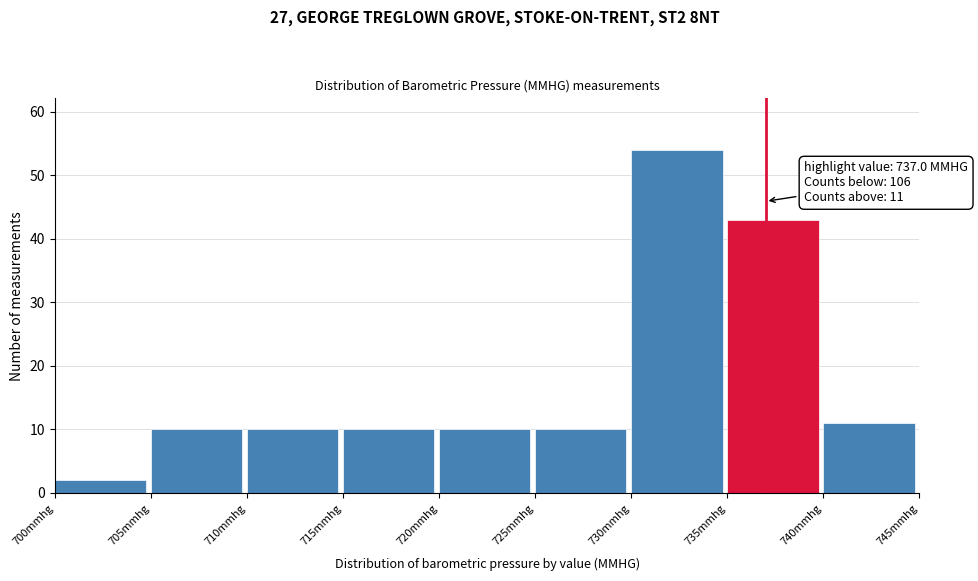

Over which range of the x-axis is the bar tallest?

730 to 735